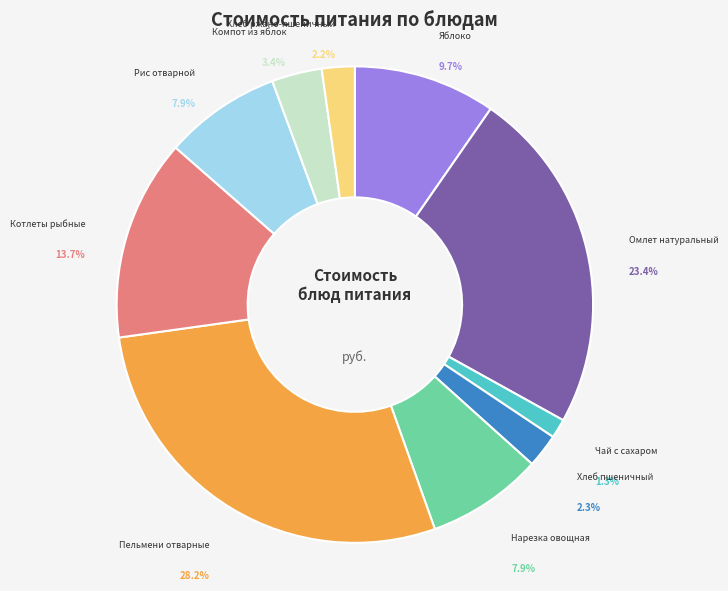

Rank the categories by value from highest to lowest.

Пельмени отварные, Омлет натуральный, Котлеты рыбные, Яблоко, Рис отварной, Нарезка овощная, Компот из яблок, Хлеб пшеничный, Хлеб ржано-пшеничный, Чай с сахаром